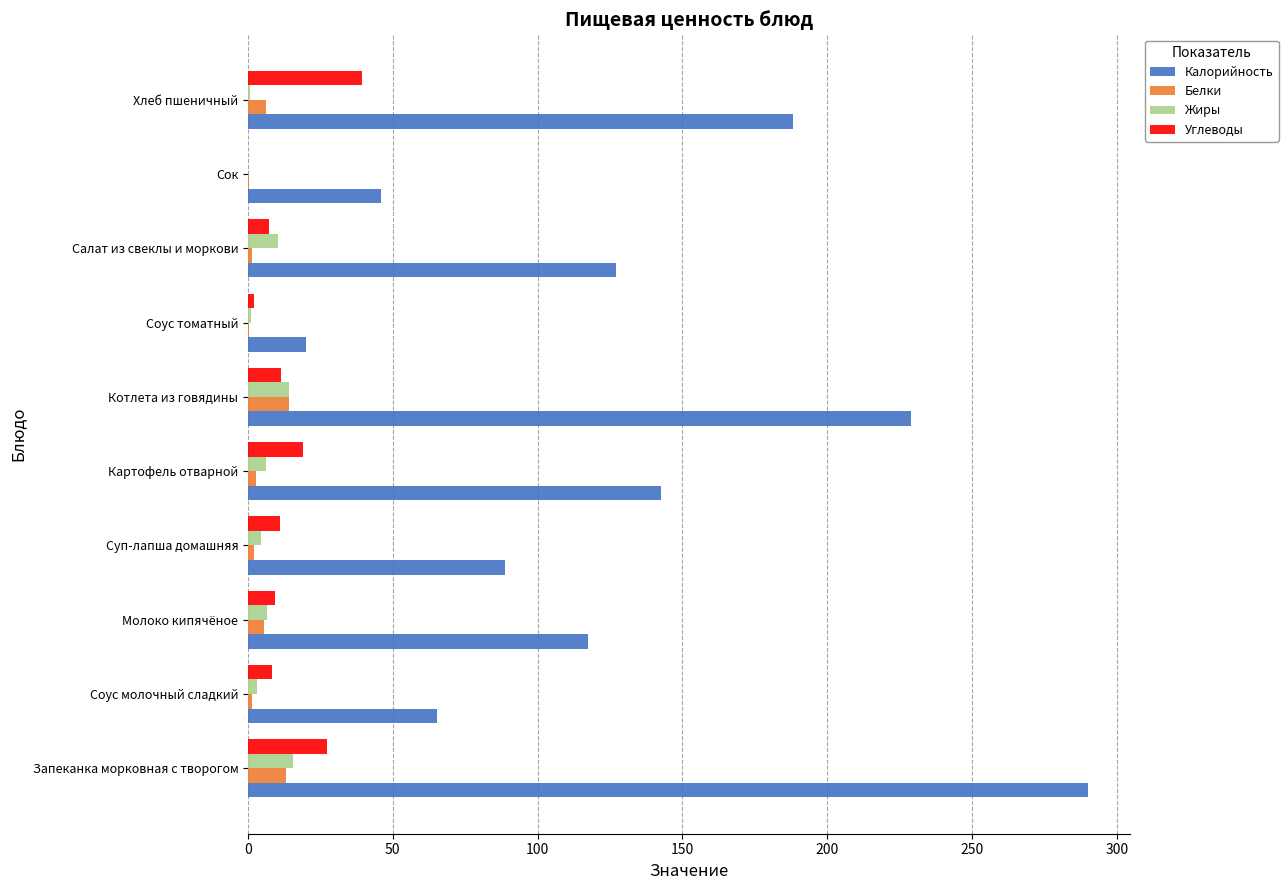

Which category has the highest value across all series?

Запеканка морковная с творогом